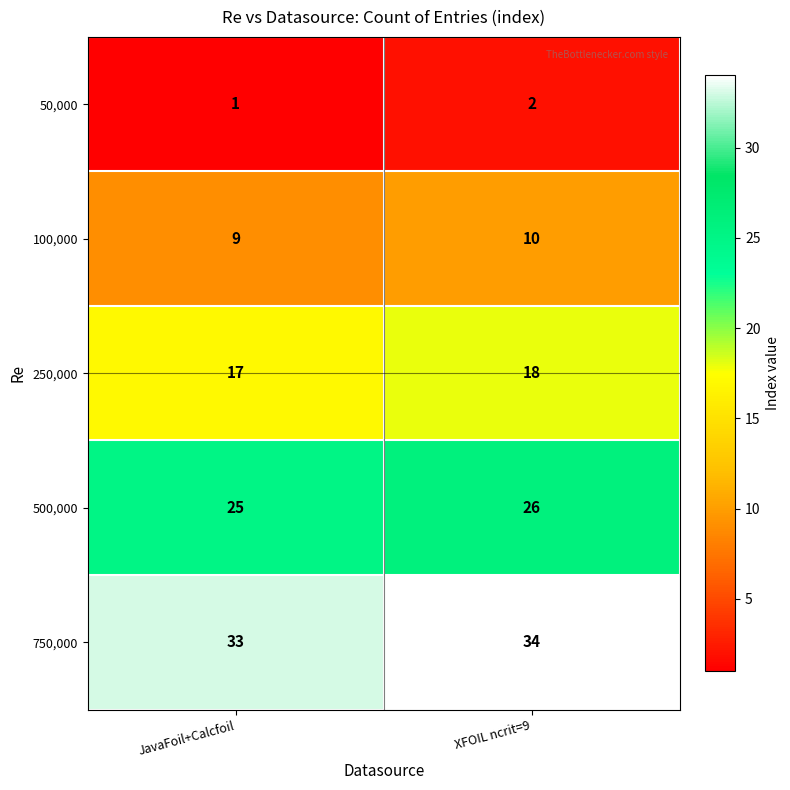

What is the sum of the 250,000 values at JavaFoil+Calcfoil and XFOIL ncrit=9?

35